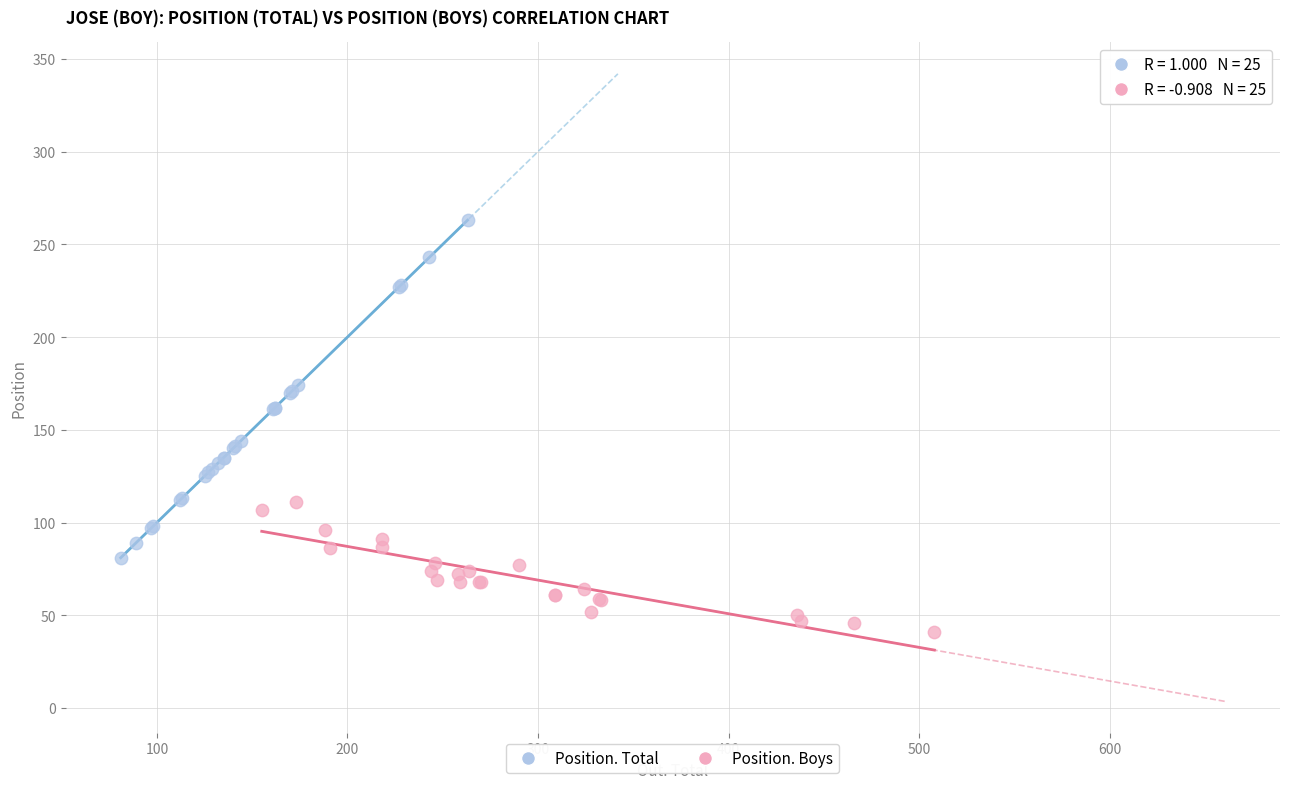

Which series reaches the maximum Y coordinate?

Position. Total